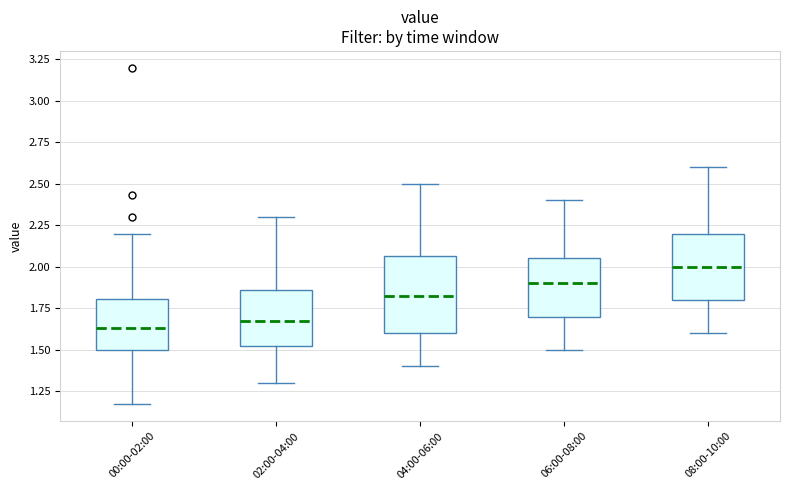

Where does the median line of the box for 08:00-10:00 sit on the y-axis? The values are not printed on the chart, so give them approximately, as read against the axis.

2.00